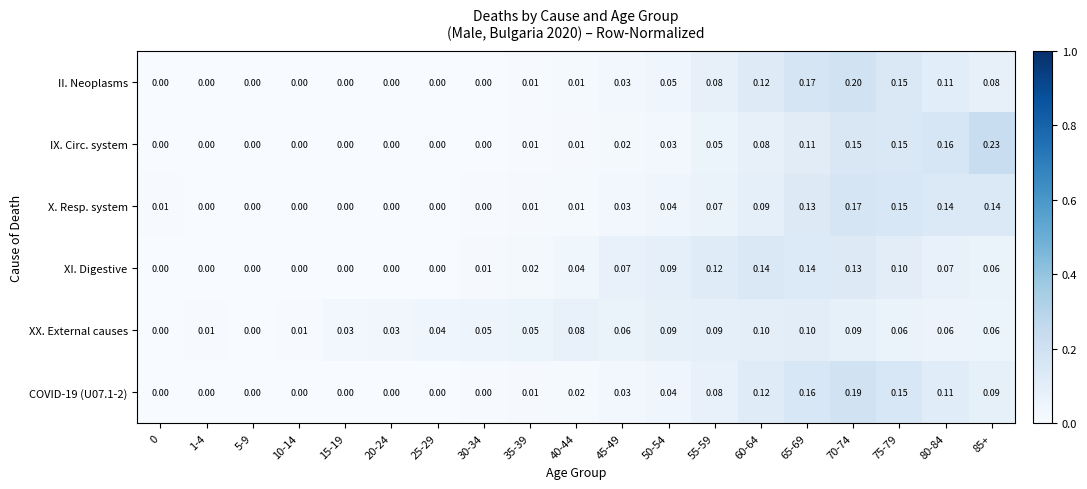

Which series has the largest range (max minus min)?

IX. Circ. system